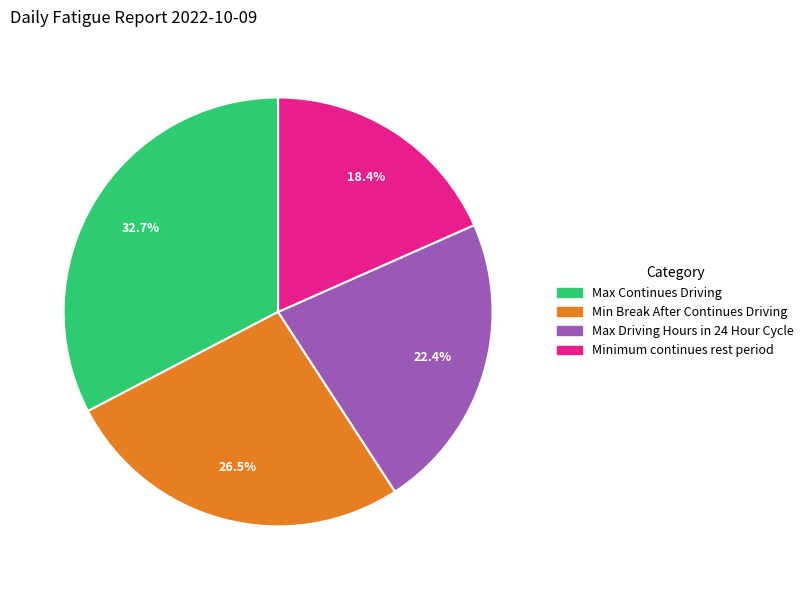

Is the sum of Minimum continues rest period and Max Driving Hours in 24 Hour Cycle greater than half?

No